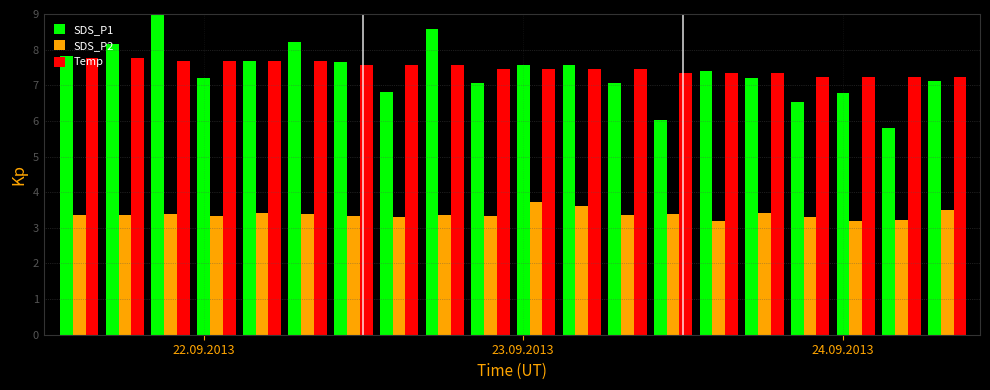

What is the sum of all SDS_P2 values?

67.4